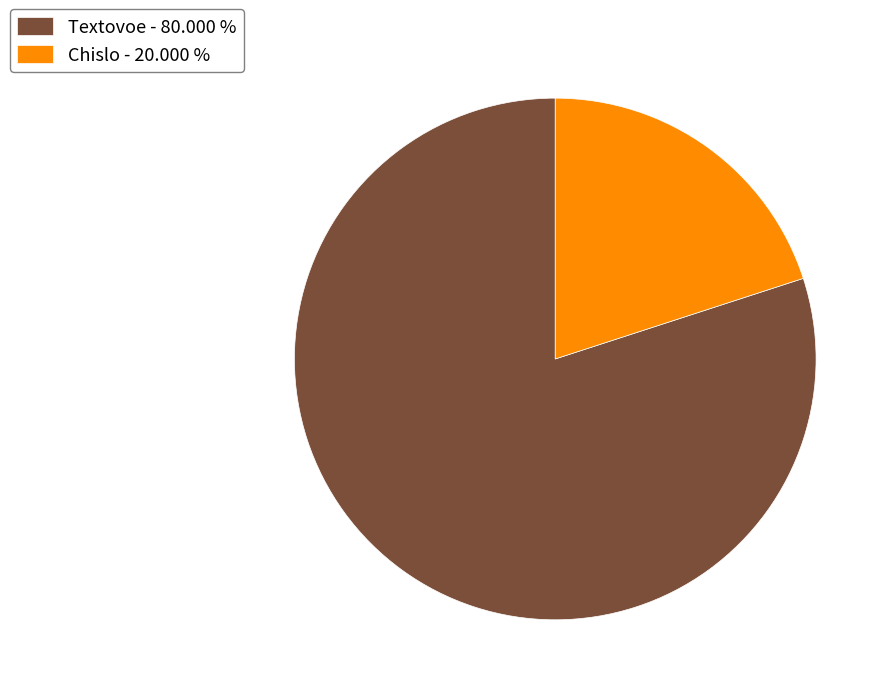

Does any single category account for the majority?

Yes